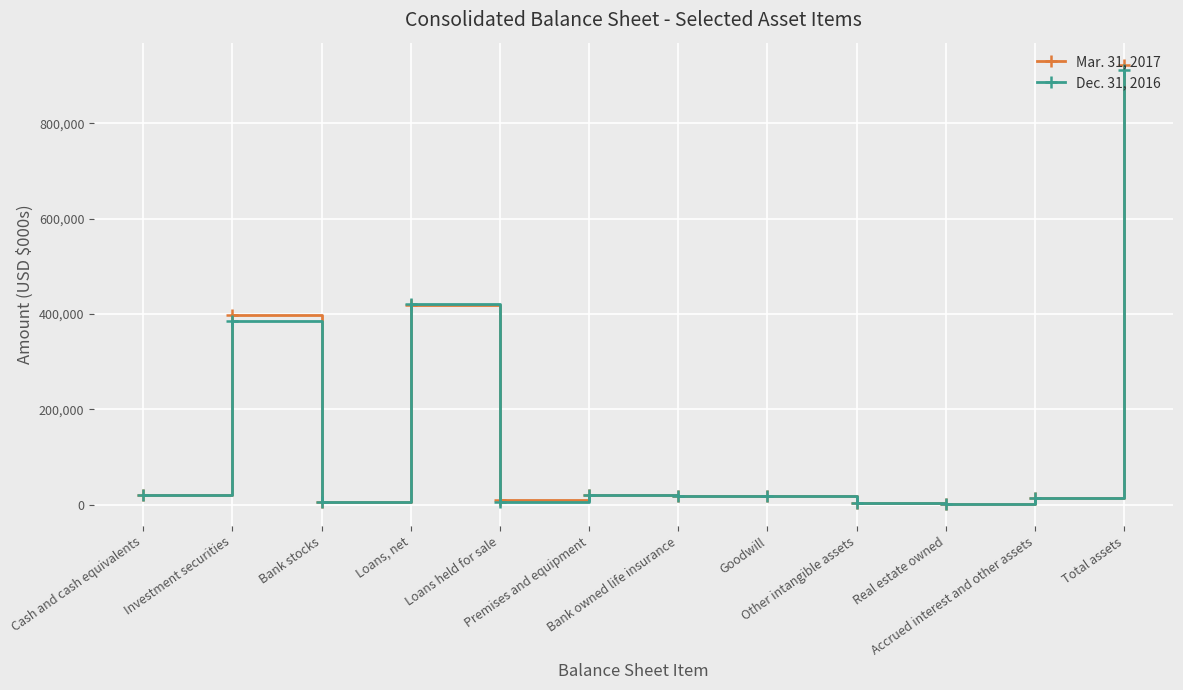

Between Bank owned life insurance and Total assets, which series saw the biggest shift?

Mar. 31, 2017